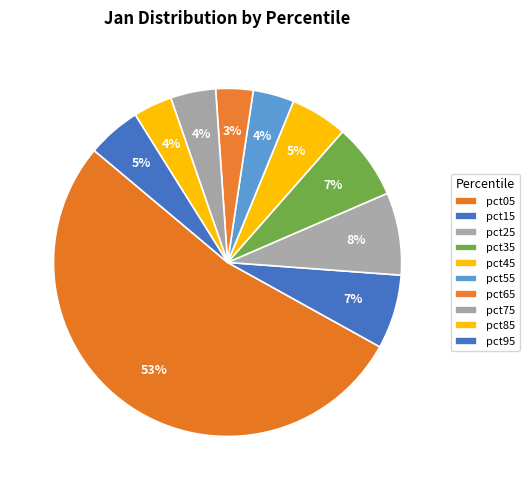

What is the largest slice in the pie chart?

pct05